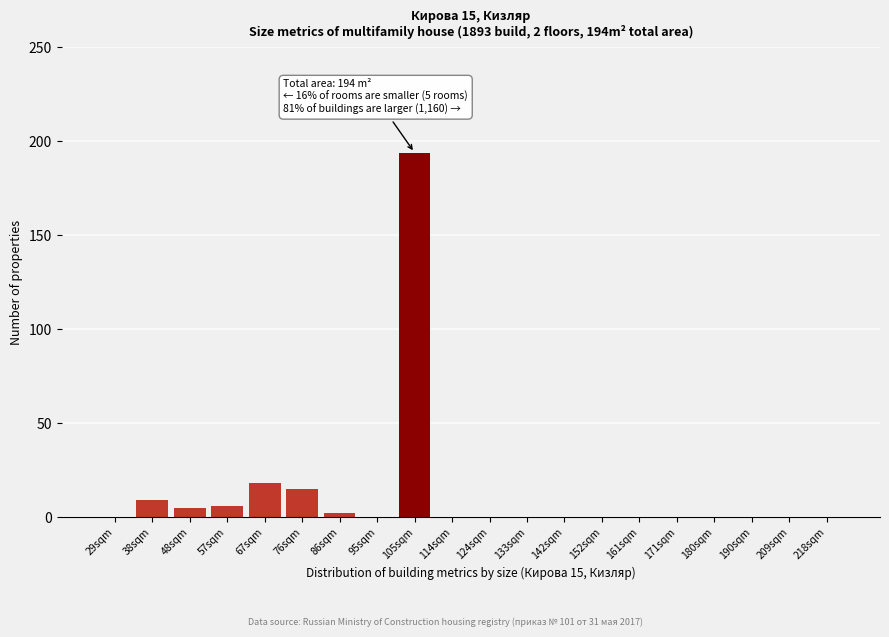

Reading left to right, transcribe all the data shown in this chart.

29sqm=0	38sqm=9	48sqm=5	57sqm=6	67sqm=18	76sqm=15	86sqm=2	95sqm=0	105sqm=194	114sqm=0	124sqm=0	133sqm=0	142sqm=0	152sqm=0	161sqm=0	171sqm=0	180sqm=0	190sqm=0	209sqm=0	218sqm=0